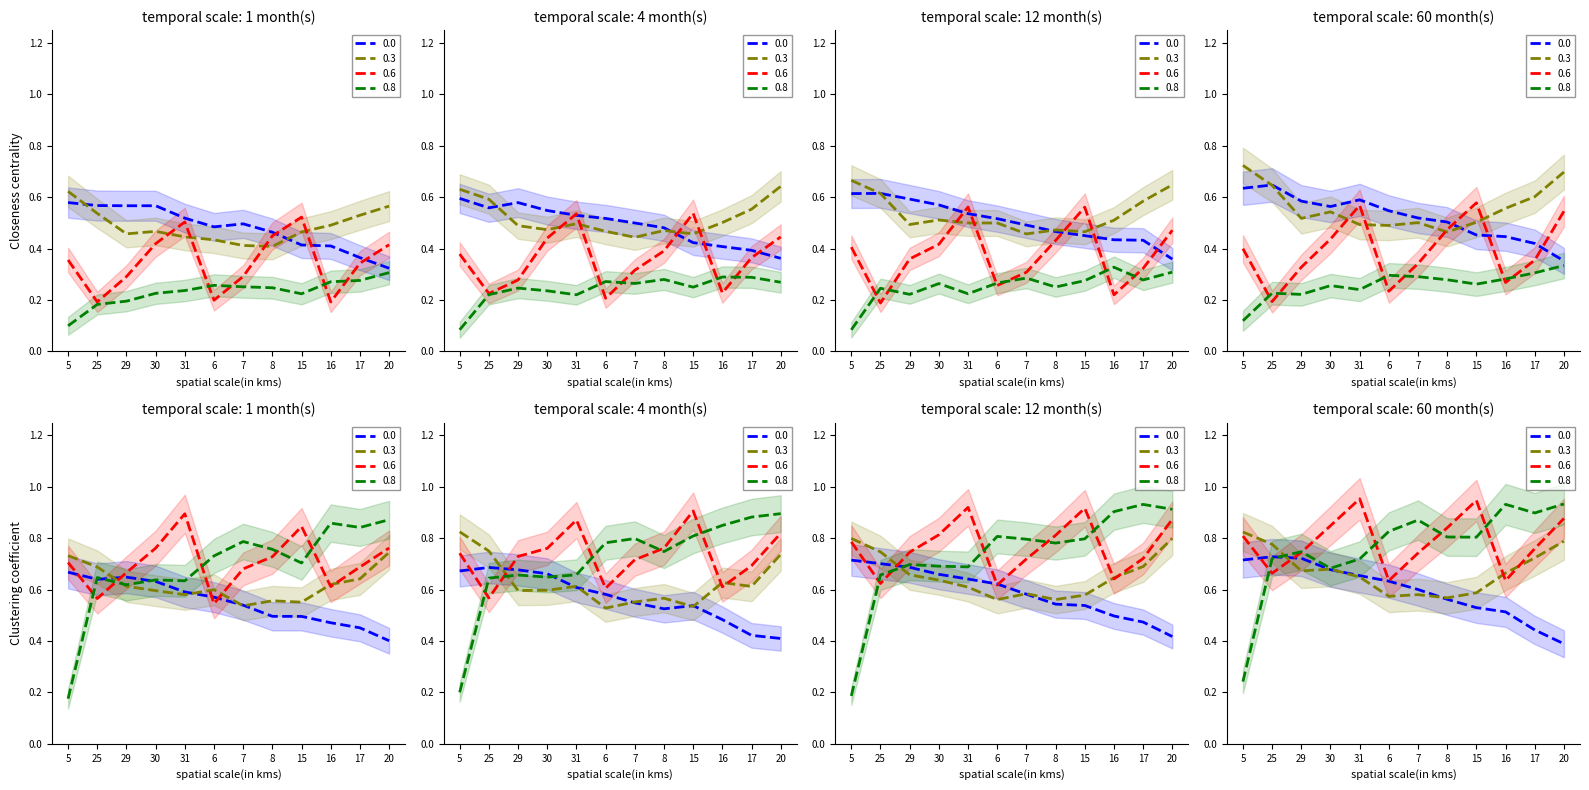

The LATITUDE series shows 0.7 at 30. True or false?

True